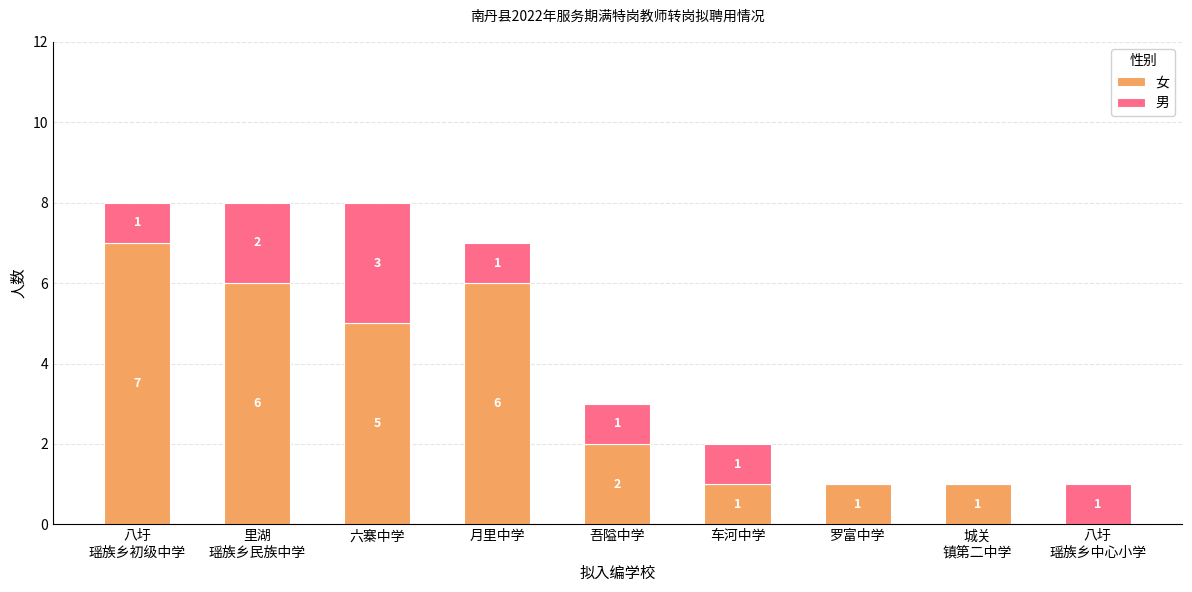

What is the total value across all series at 吾隘中学?

3